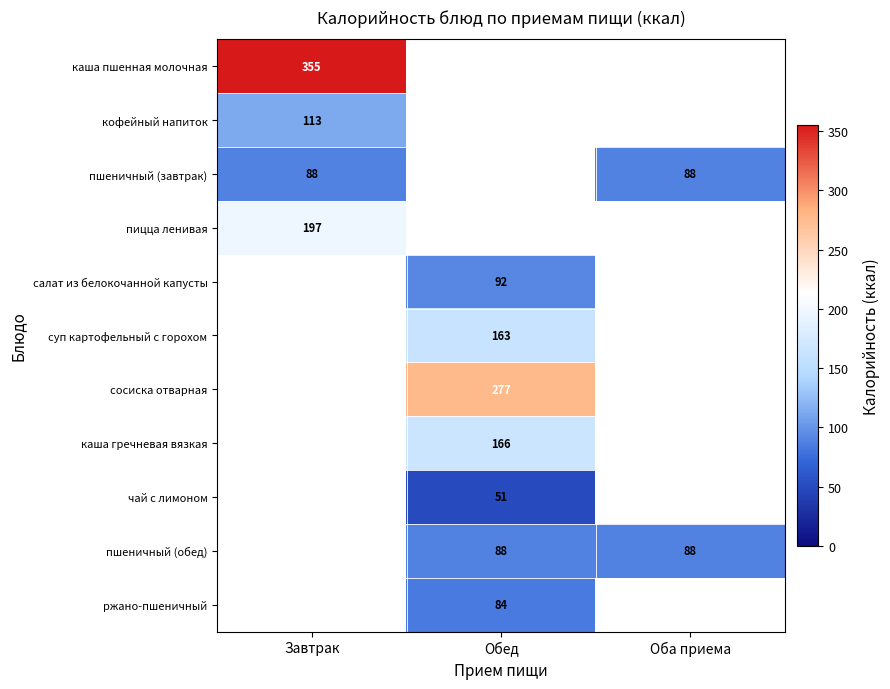

Is it true that суп картофельный с горохом equals 163 at Обед?

True